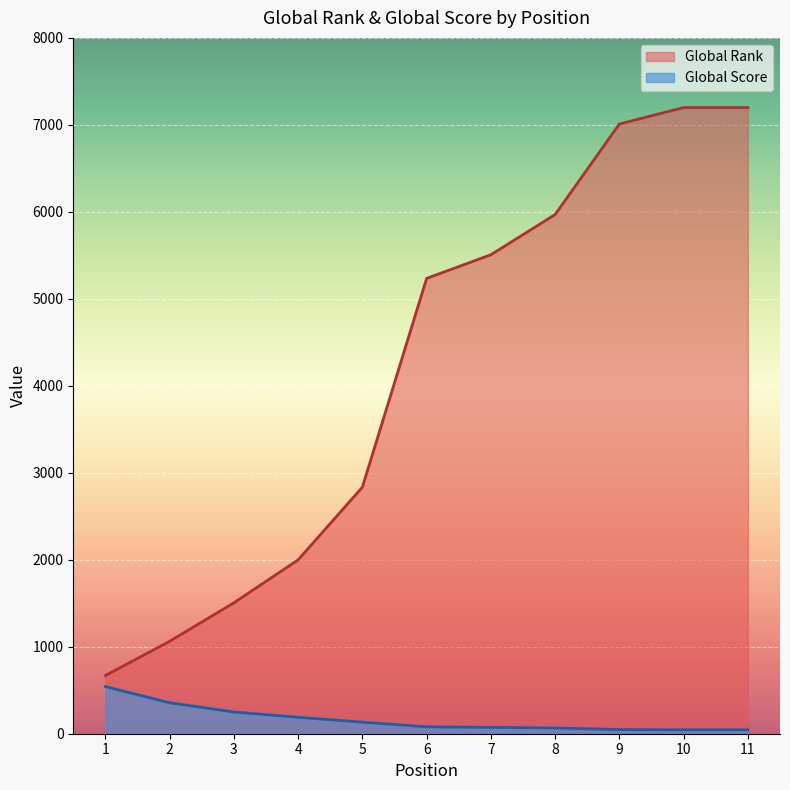

How many lines are shown in the chart?

2